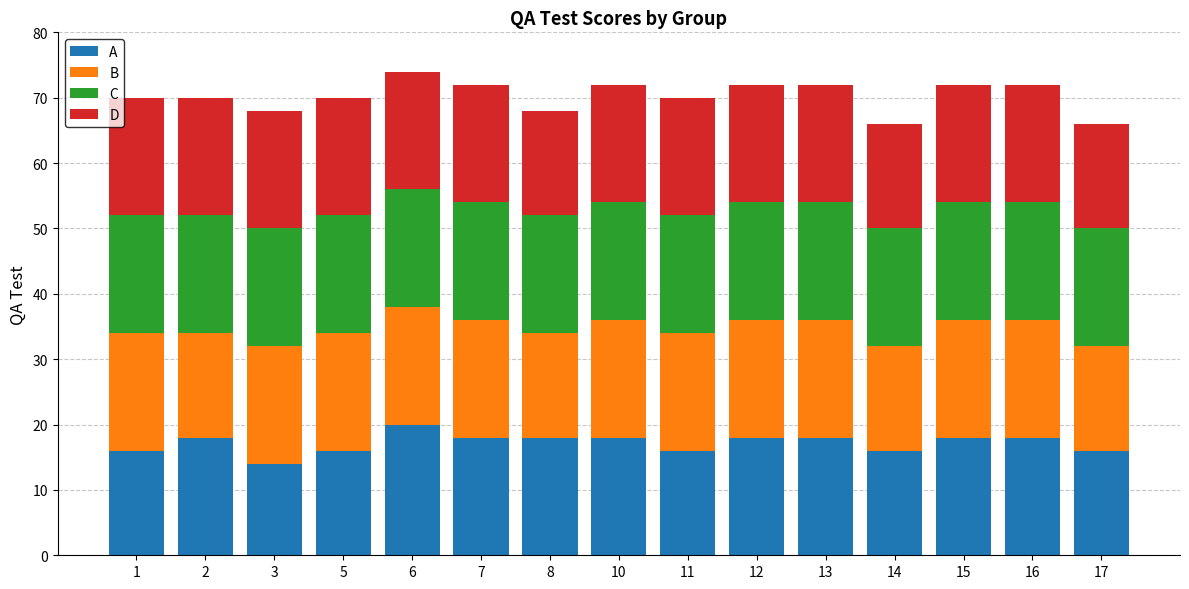

At which label does A reach its minimum?

3